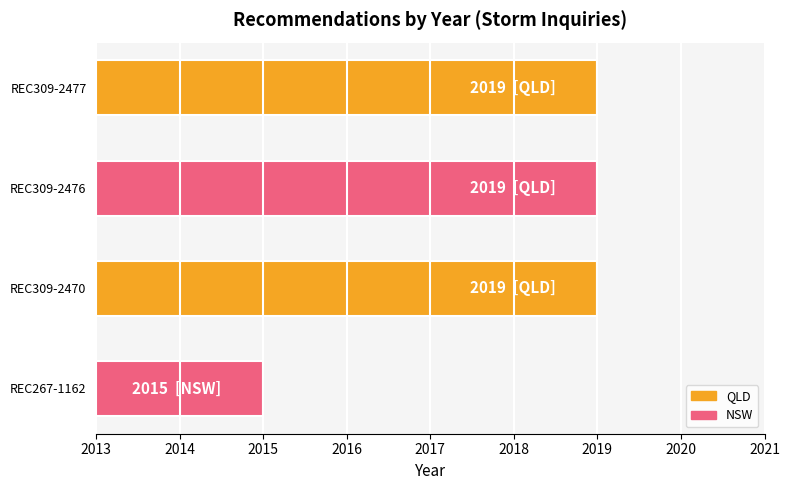

Is it true that the value at REC309-2476 is 2019?

True